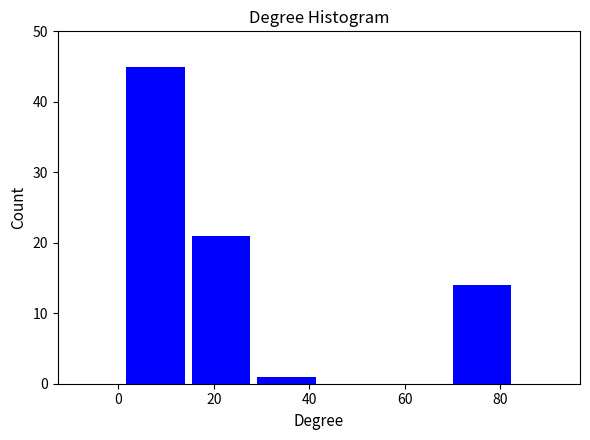

Over which range of the x-axis is the bar tallest?

2 to 14